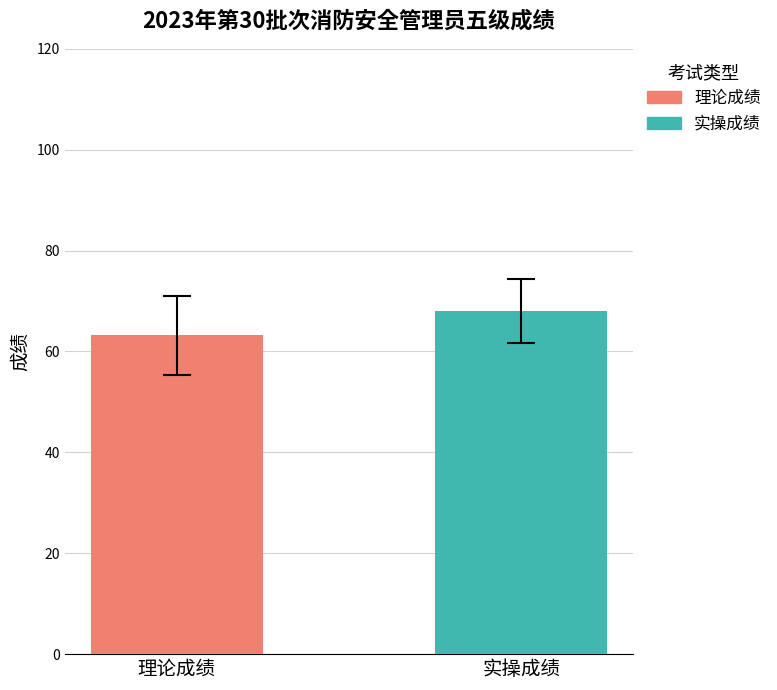

Which series has the widest spread of values?

理论成绩